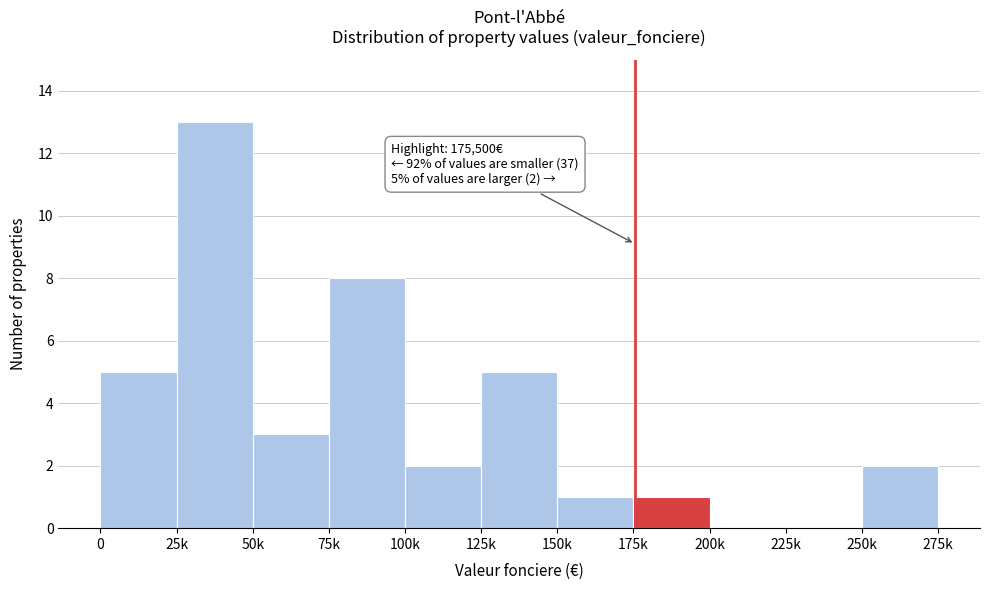

Reading left to right, list all the values displayed in this chart.

0=5	25k=13	50k=3	75k=8	100k=2	125k=5	150k=1	175k=1	200k=0	225k=0	250k=2